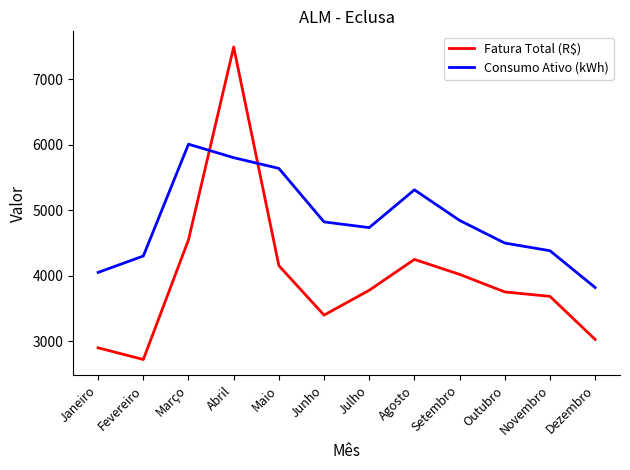

Reading left to right, transcribe all the data shown in this chart.

Fatura Total (R$): Janeiro=2899.5	Fevereiro=2720.9	Março=4549.2	Abril=7493.6	Maio=4154.5	Junho=3398.7	Julho=3778.1	Agosto=4249.4	Setembro=4020.9	Outubro=3752.8	Novembro=3684.8	Dezembro=3027.0
Consumo Ativo (kWh): Janeiro=4051.0	Fevereiro=4301.0	Março=6009.0	Abril=5803.0	Maio=5639.0	Junho=4822.0	Julho=4735.0	Agosto=5312.0	Setembro=4845.0	Outubro=4499.0	Novembro=4382.0	Dezembro=3820.0